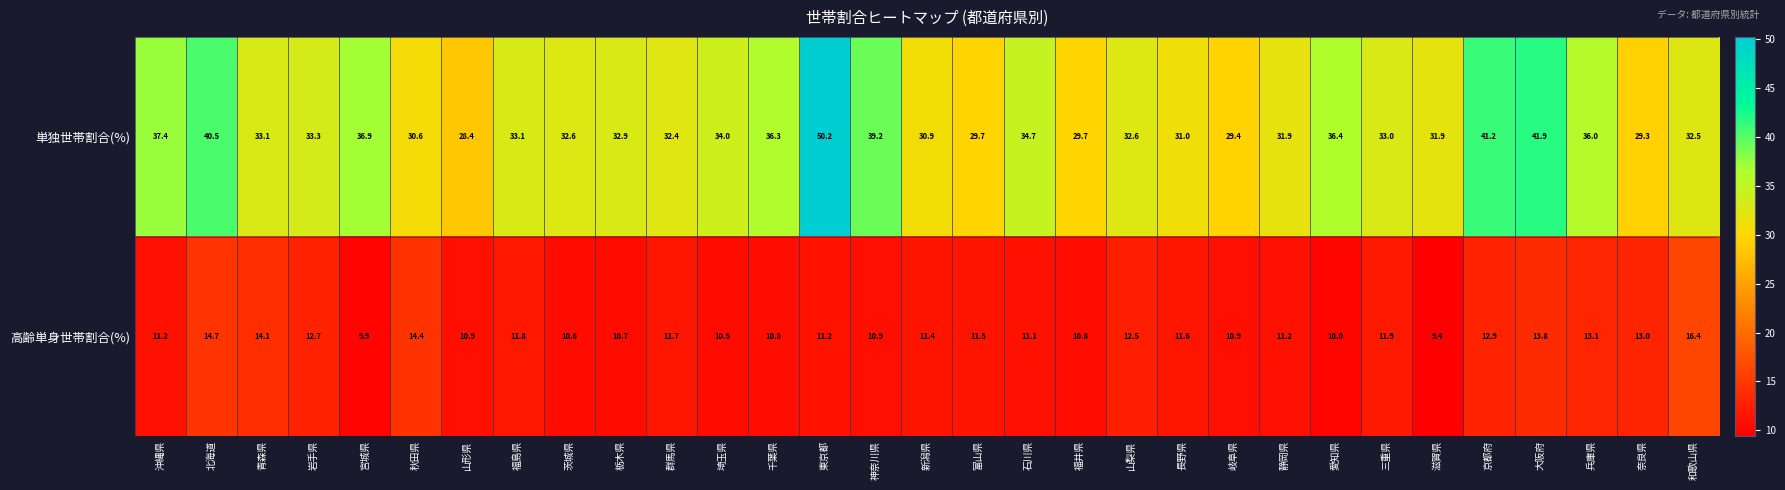

What is the spread (max minus min) of values at 大阪府?

28.1